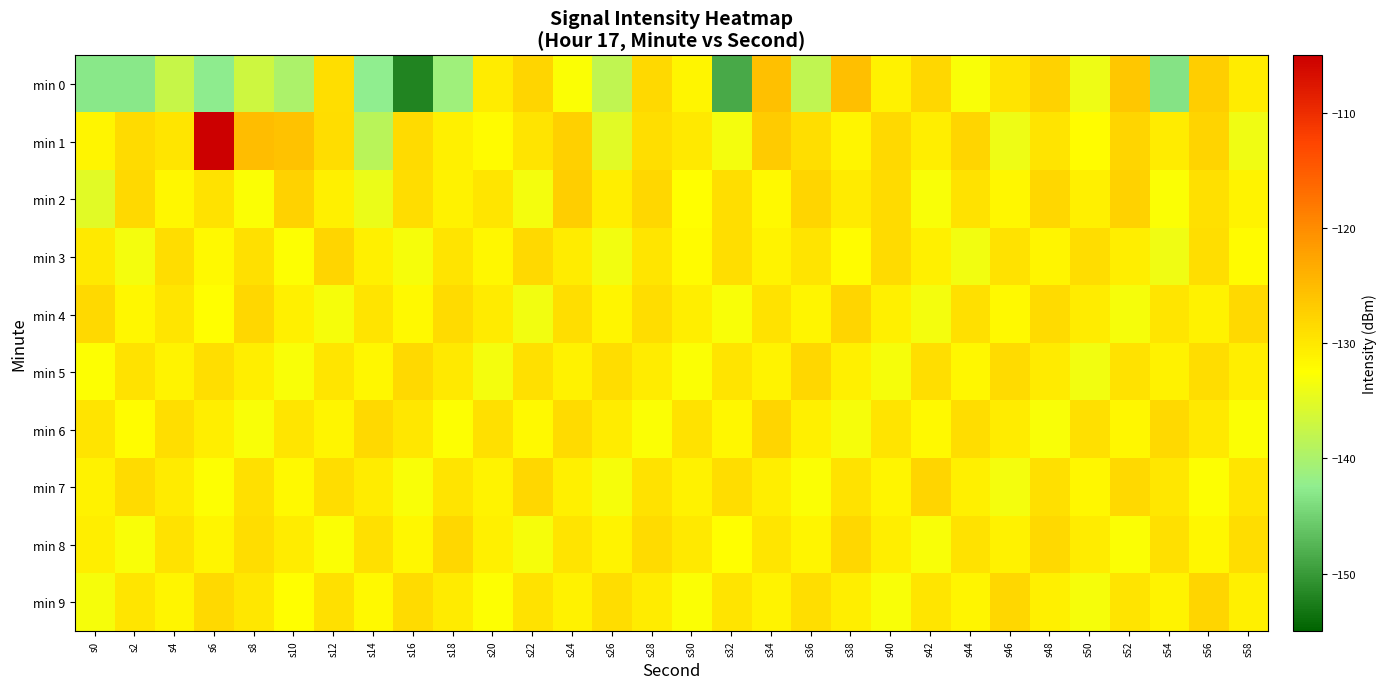

What is the maximum value shown in the chart?

-105.1